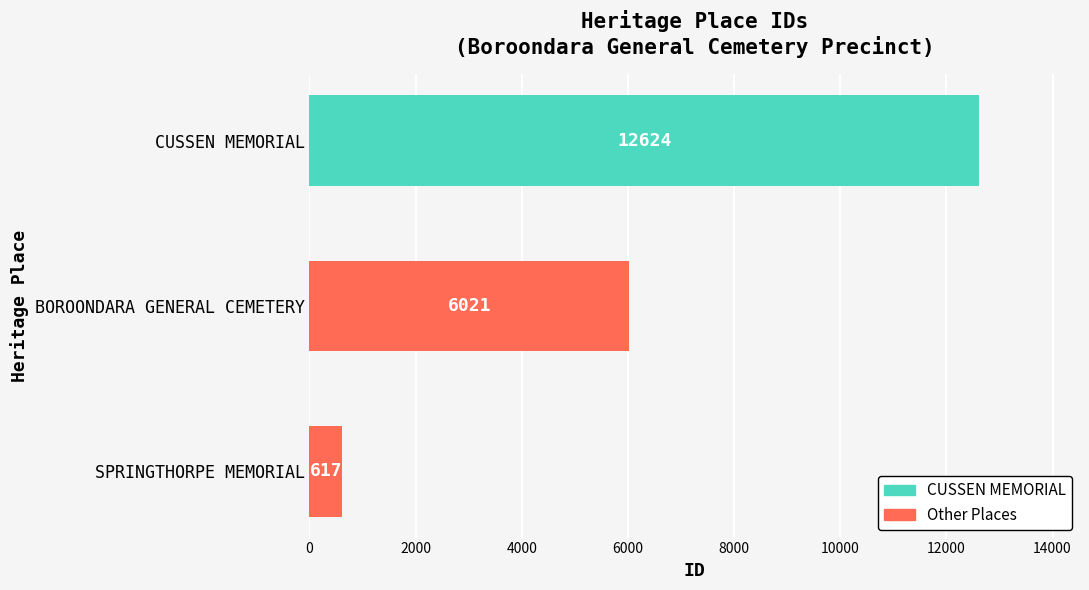

At which category does the chart reach its peak across all series?

CUSSEN MEMORIAL